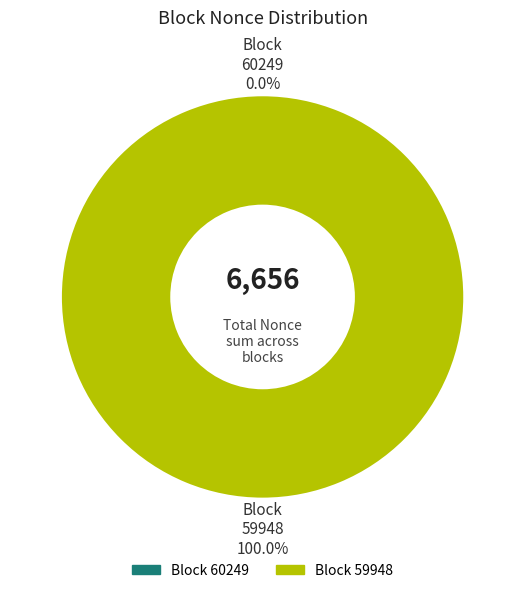

Count the number of slices in the pie.

2